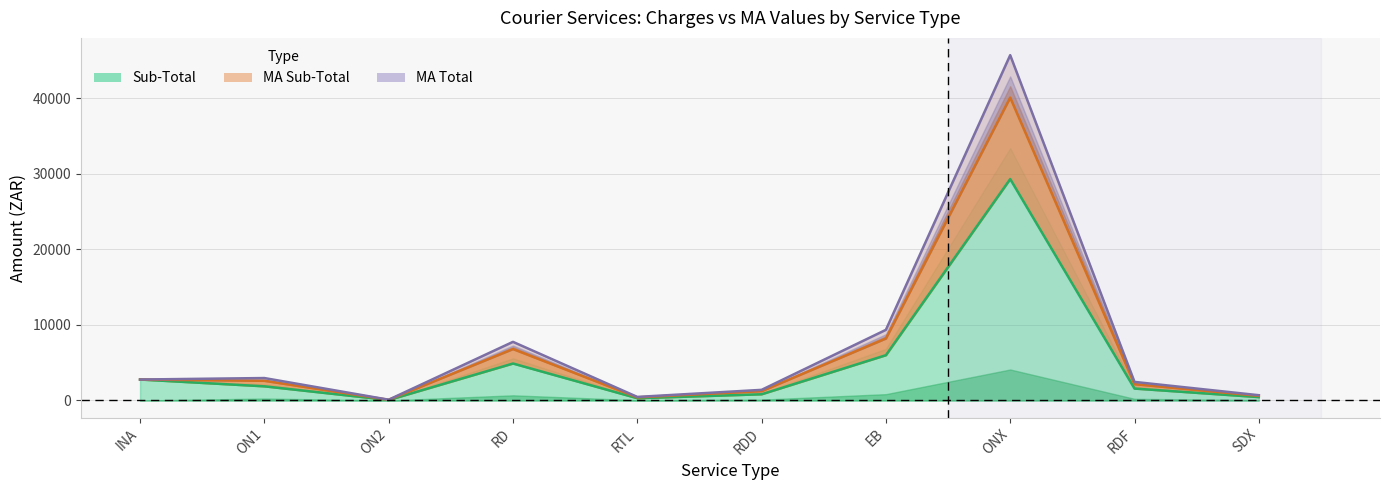

What is the spread (max minus min) of values at RDF?

882.7